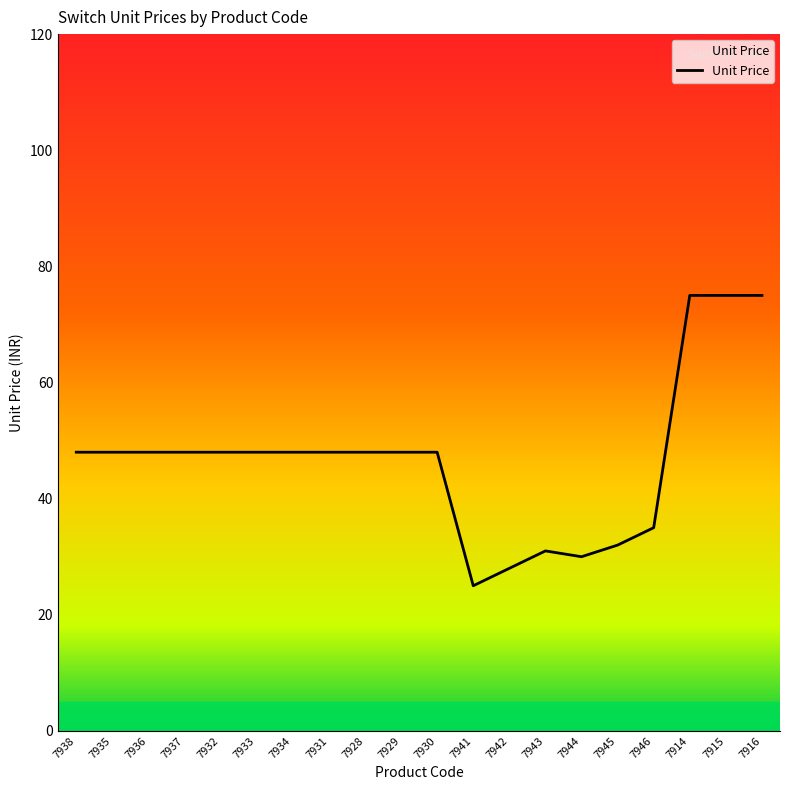

What is the greatest value displayed?

75